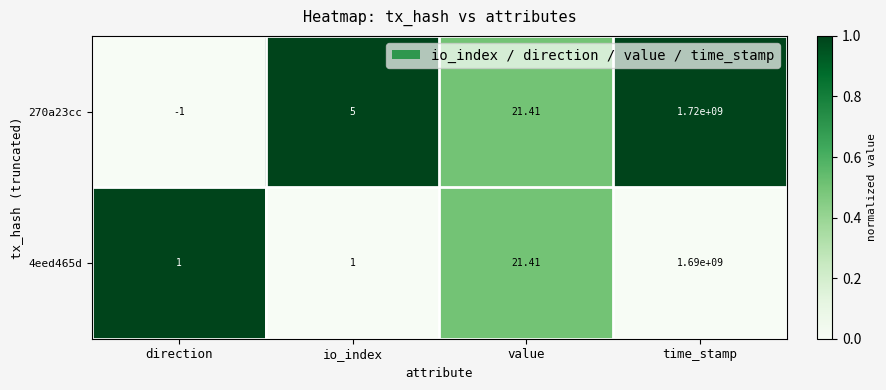

At which category does the chart reach its minimum across all series?

direction